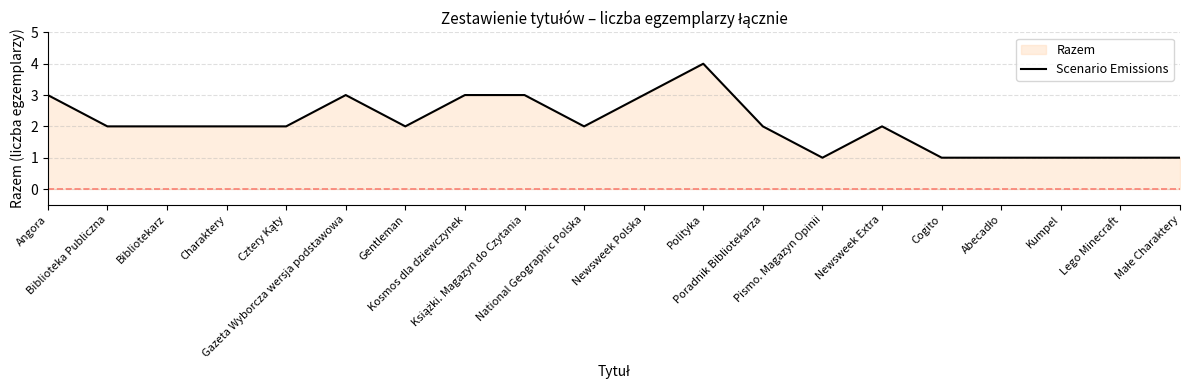

Rank the categories by value from highest to lowest.

Polityka, Angora, Gazeta Wyborcza wersja podstawowa, Kosmos dla dziewczynek, Książki. Magazyn do Czytania, Newsweek Polska, Biblioteka Publiczna, Bibliotekarz, Charaktery, Cztery Kąty, Gentleman, National Geographic Polska, Poradnik Bibliotekarza, Newsweek Extra, Pismo. Magazyn Opinii, Cogito, Abecadło, Kumpel, Lego Minecraft, Małe Charaktery